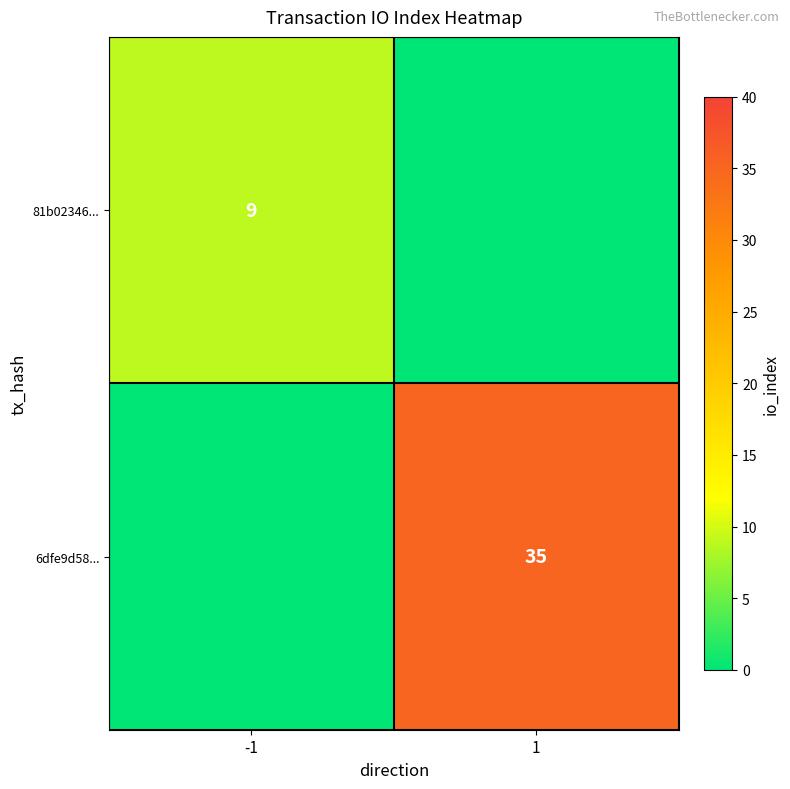

At how many categories does at least one series exceed 15?

1